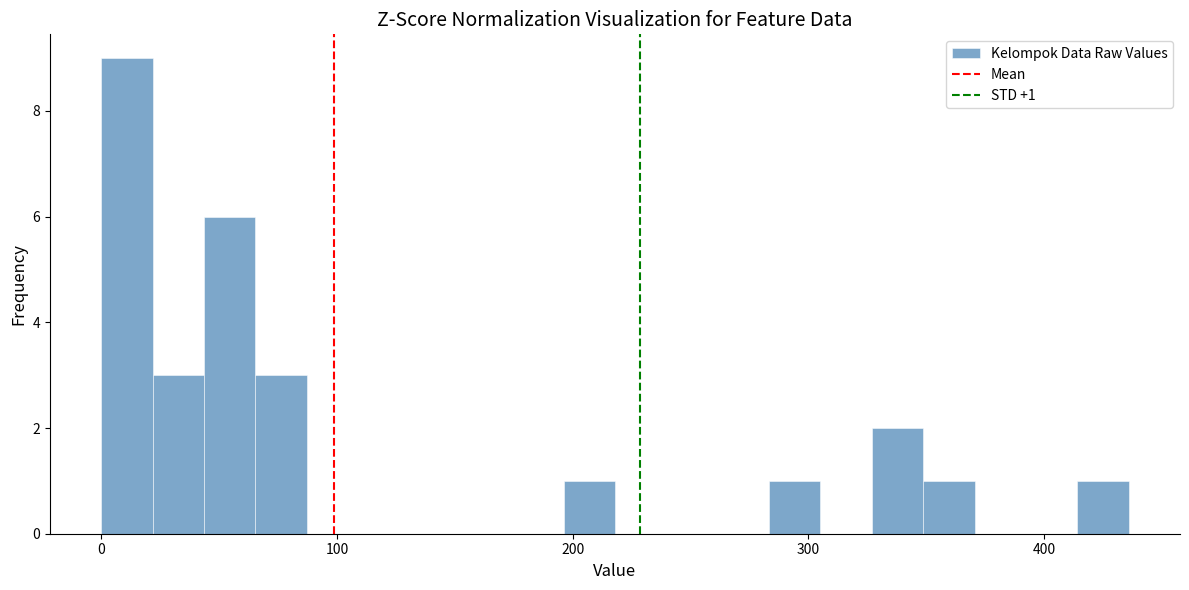

Around what value on the x-axis is the tallest bar? Give the approximate position of its centre, as read against the axis.

10